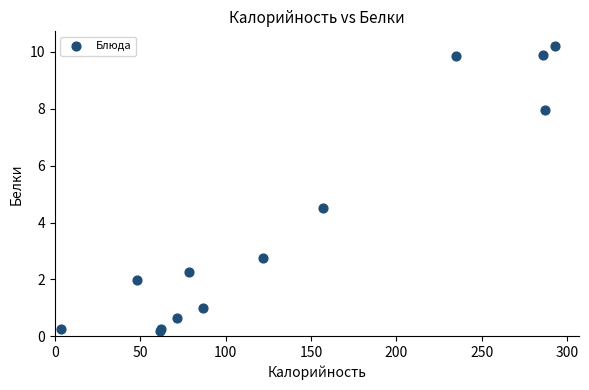

What Y value in the scatter plot is closest to 5?

4.5